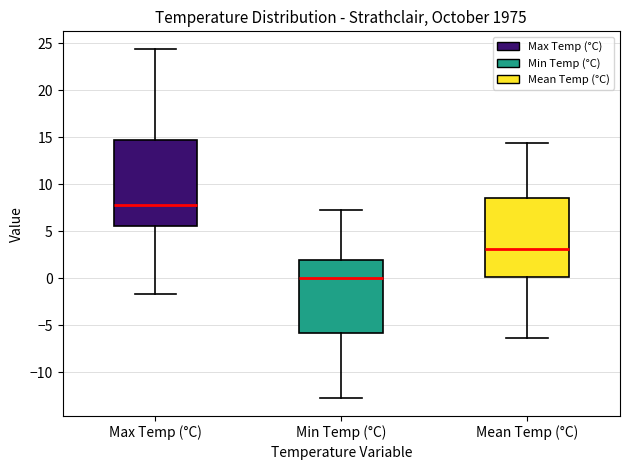

Reading left to right, read every box against the y-axis: the position of its median line, the range the box covers, and the ends of its whiskers. The values are not printed on the chart, so give them approximately, as read against the axis.

Max Temp (°C): median 8.0, box 5.5 to 15.0, whiskers -1.5 to 24.5
Min Temp (°C): median 0.0, box -6.0 to 2.0, whiskers -13.0 to 7.0
Mean Temp (°C): median 3.0, box 0.0 to 8.5, whiskers -6.5 to 14.5